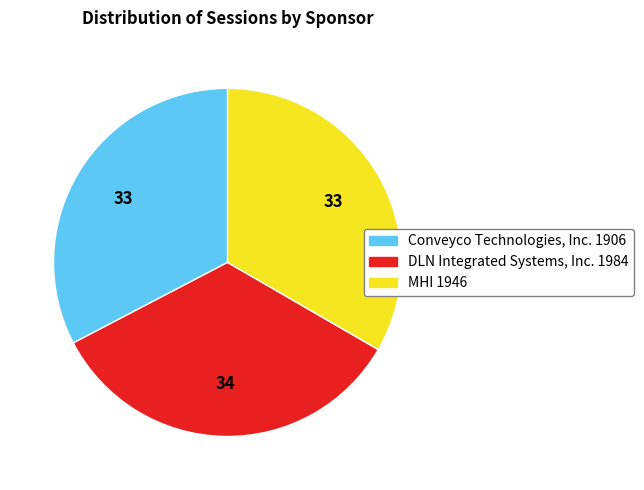

Rank the categories by value from highest to lowest.

DLN Integrated Systems, Inc., MHI, Conveyco Technologies, Inc.